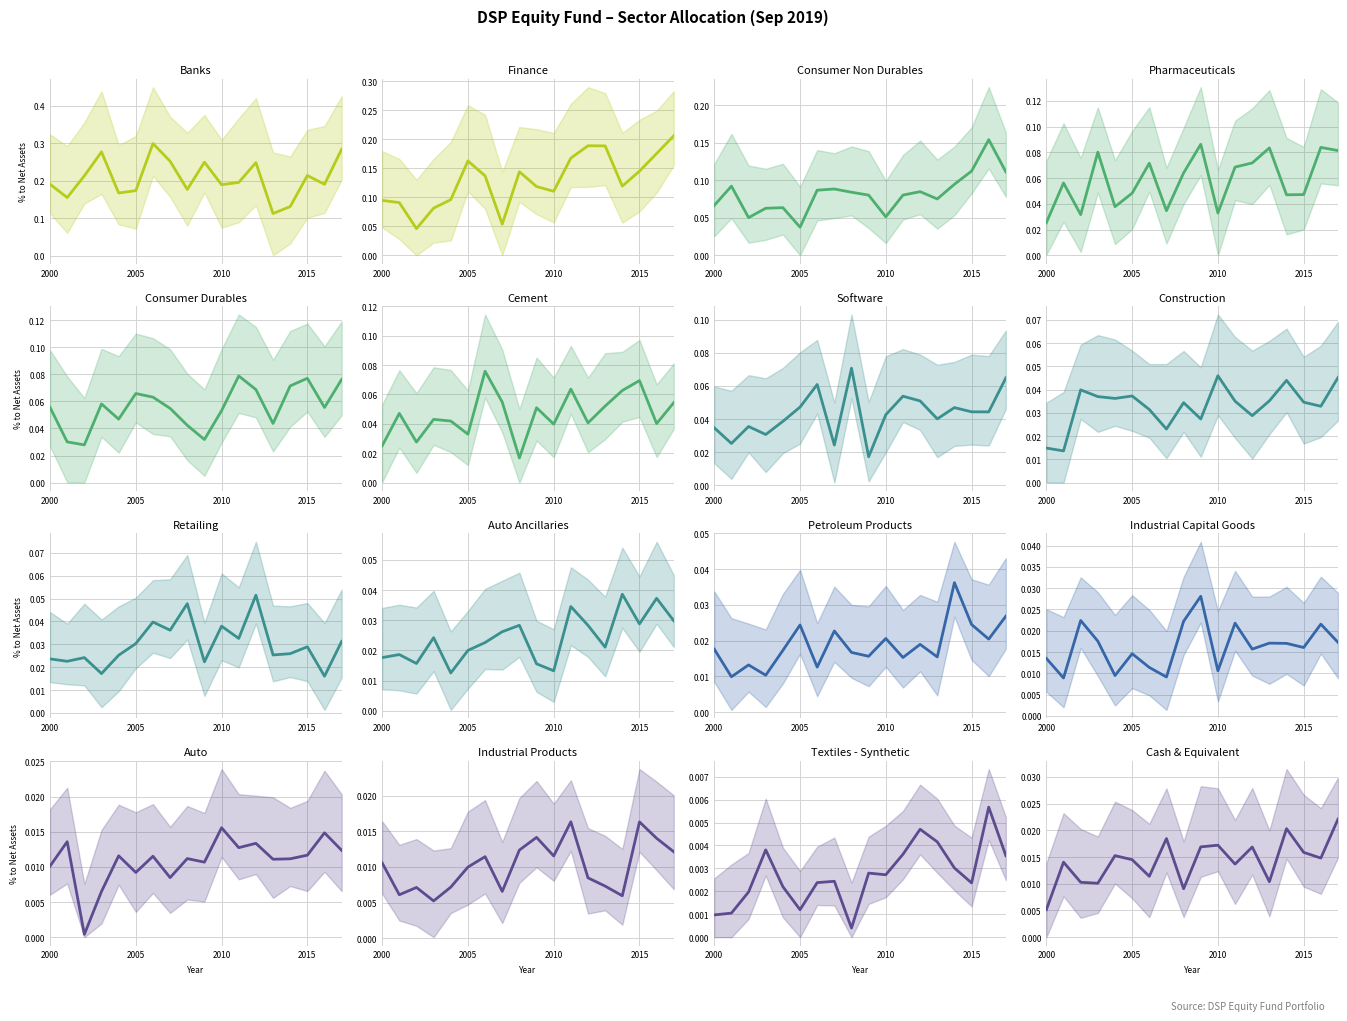

Which category has the lowest value across all series?

Textiles - Synthetic